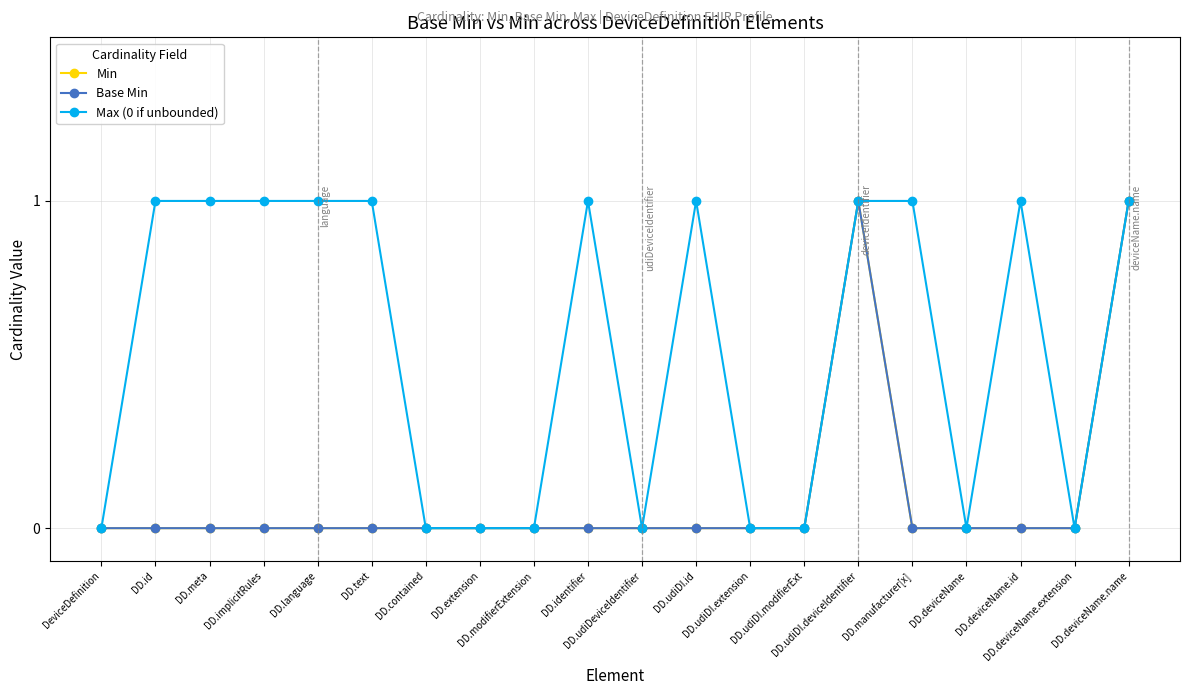

True or false: Base Min and Min intersect in this chart.

False